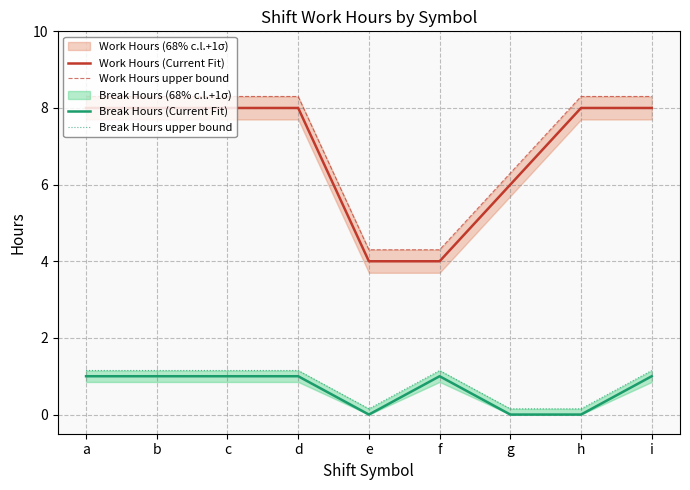

True or false: Work Hours upper bound and Work Hours (Current Fit) intersect in this chart.

False